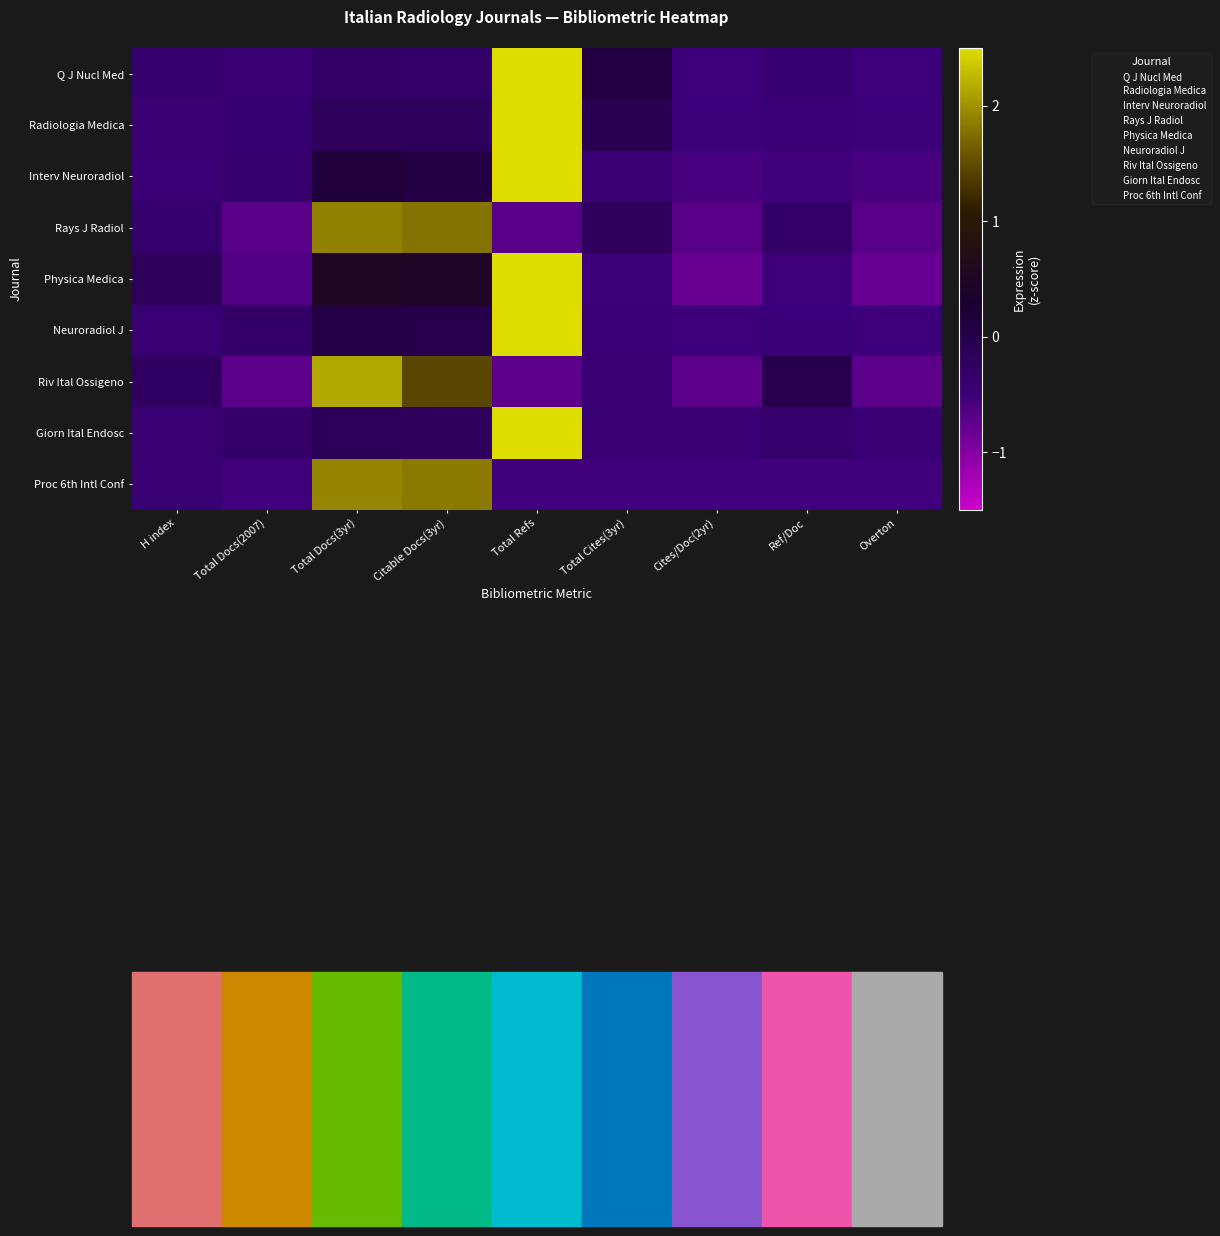

What is the spread (max minus min) of values at Total Docs(2007)?

0.4